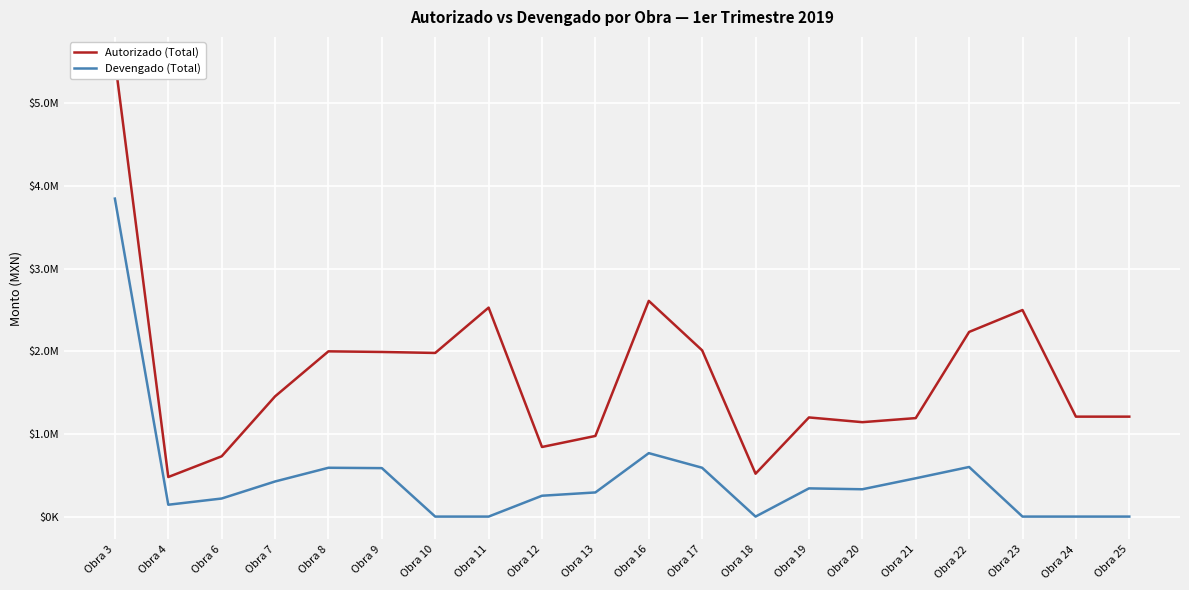

How many categories are shown in the chart?

20